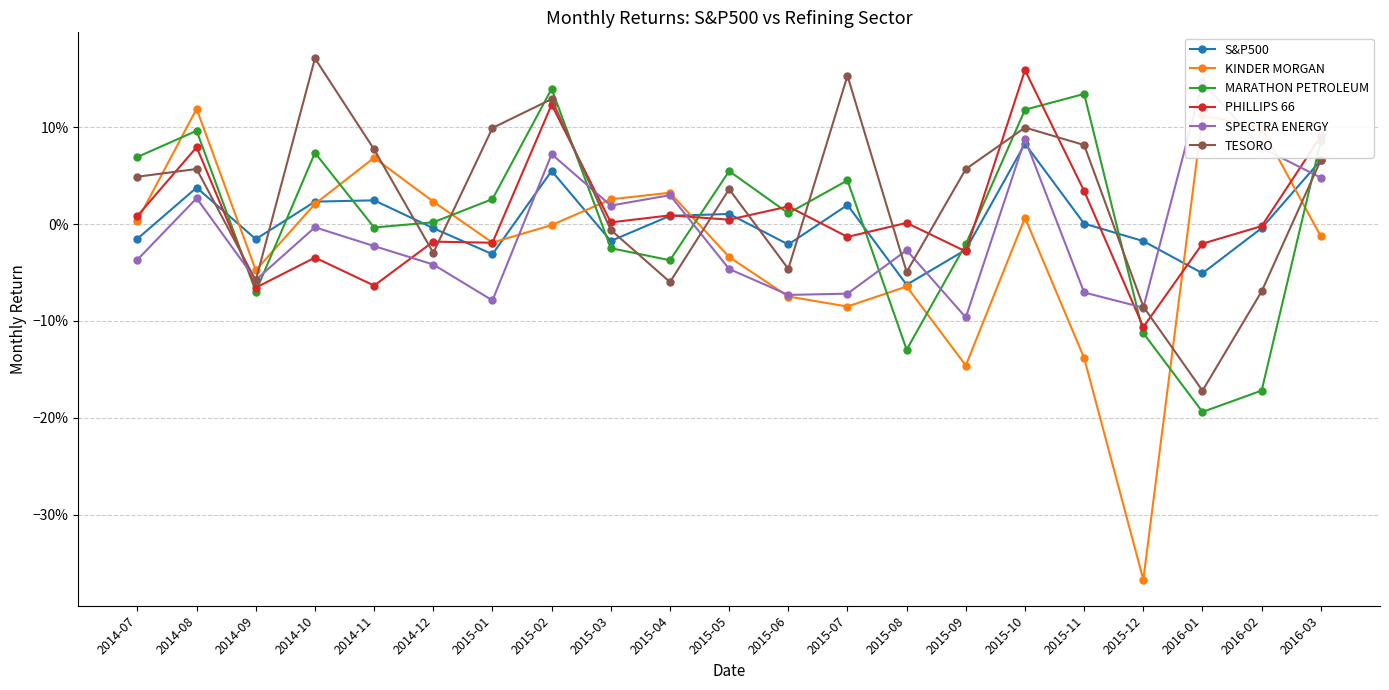

How many lines are shown in the chart?

6